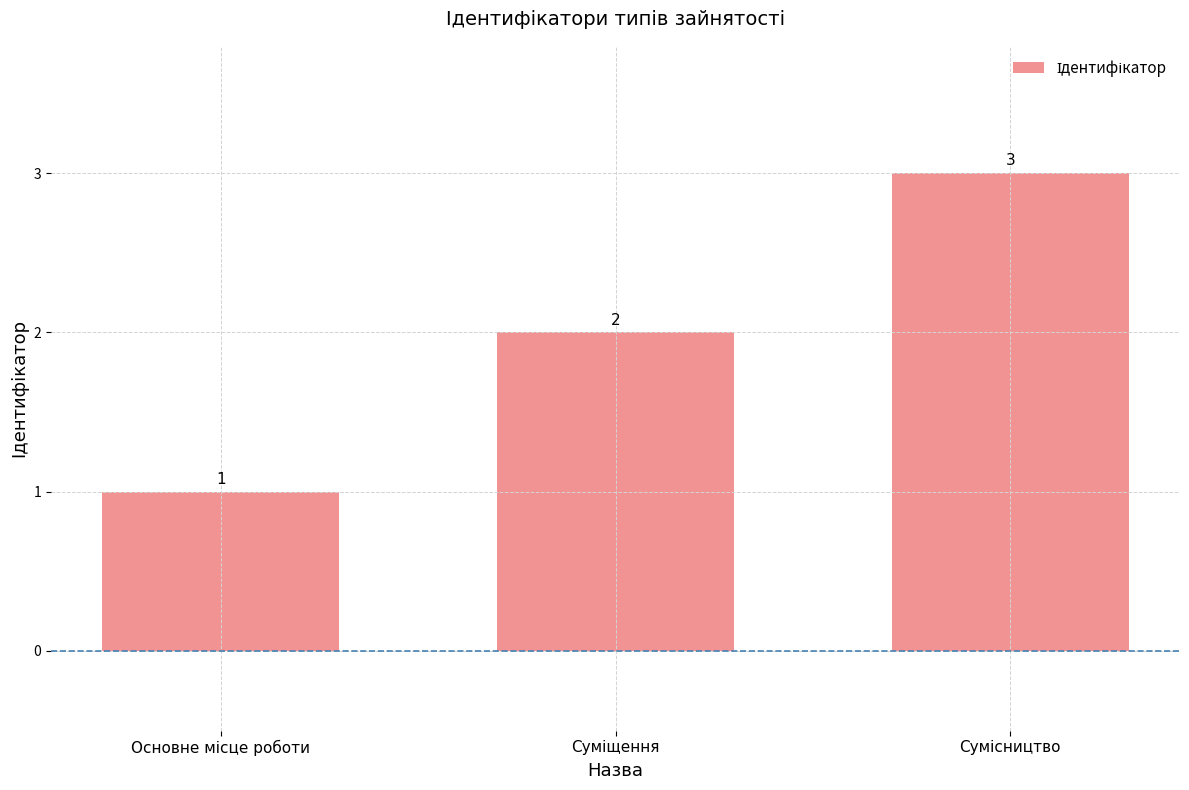

Count the values in the range 1 to 3.

3